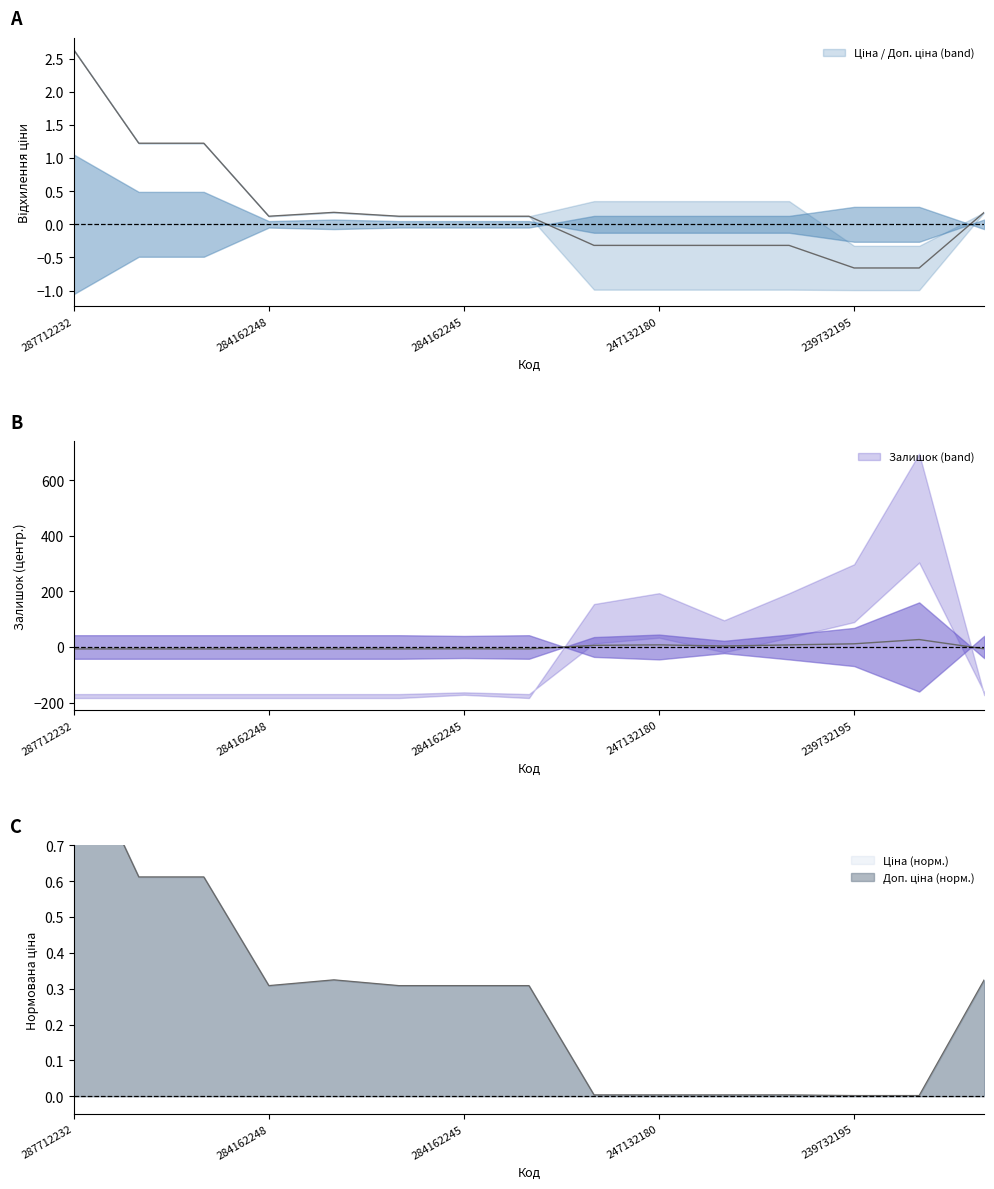

List the series in order of their peak value, lowest first.

Ціна, Залишок